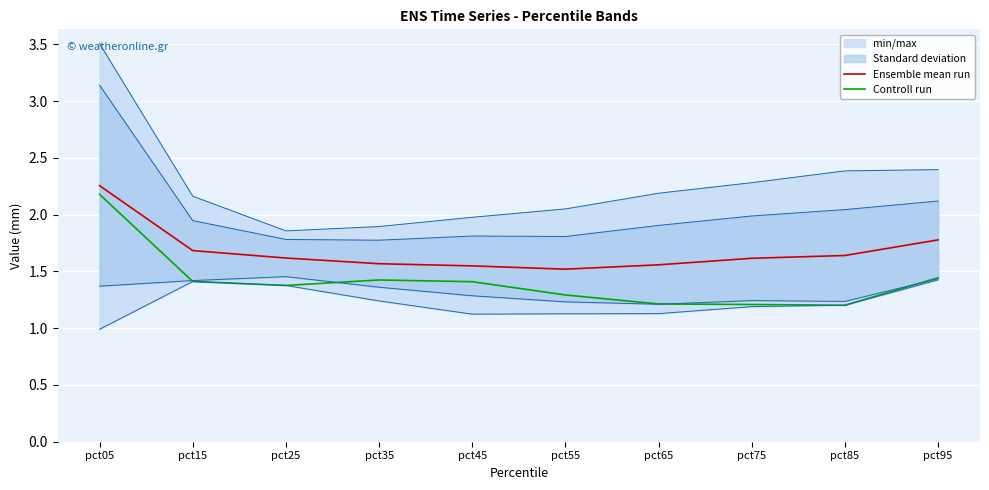

Which series has the largest range (max minus min)?

Controll run